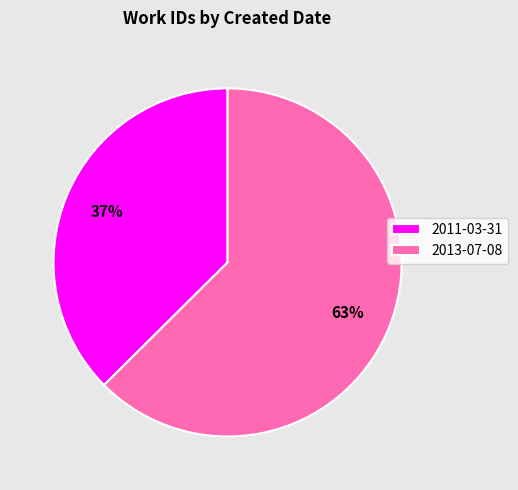

Is there any slice that represents more than half of the pie?

Yes